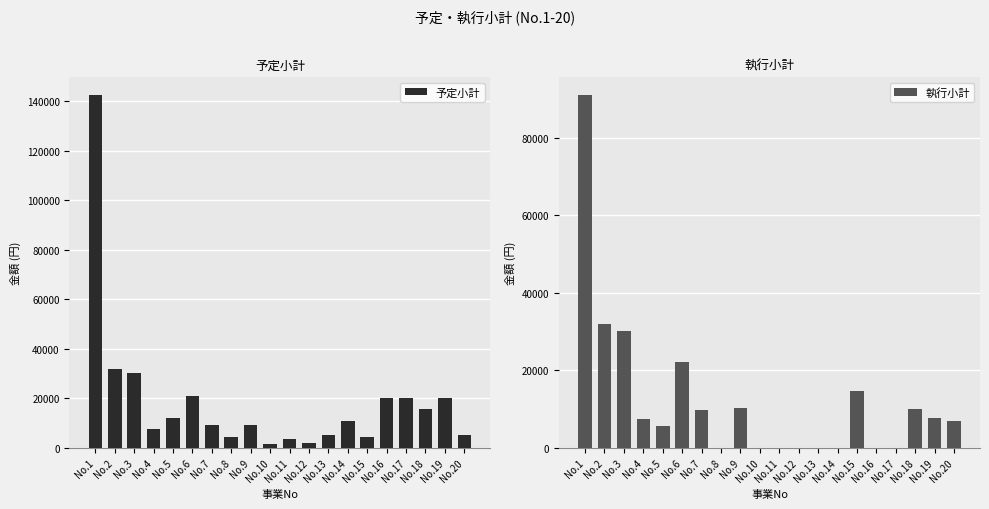

Reading left to right, extract all data points from this chart.

予定小計: No.1=142575	No.2=32000	No.3=30000	No.4=7500	No.5=12000	No.6=21000	No.7=9000	No.8=4500	No.9=9000	No.10=1500	No.11=3500	No.12=2000	No.13=5000	No.14=10970	No.15=4500	No.16=20000	No.17=20000	No.18=15600	No.19=20000	No.20=5000
執行小計: No.1=91080	No.2=32000	No.3=30000	No.4=7500	No.5=5560	No.6=22200	No.7=9799	No.8=0	No.9=10130	No.10=0	No.11=0	No.12=0	No.13=0	No.14=0	No.15=14580	No.16=0	No.17=0	No.18=9980	No.19=7700	No.20=7000